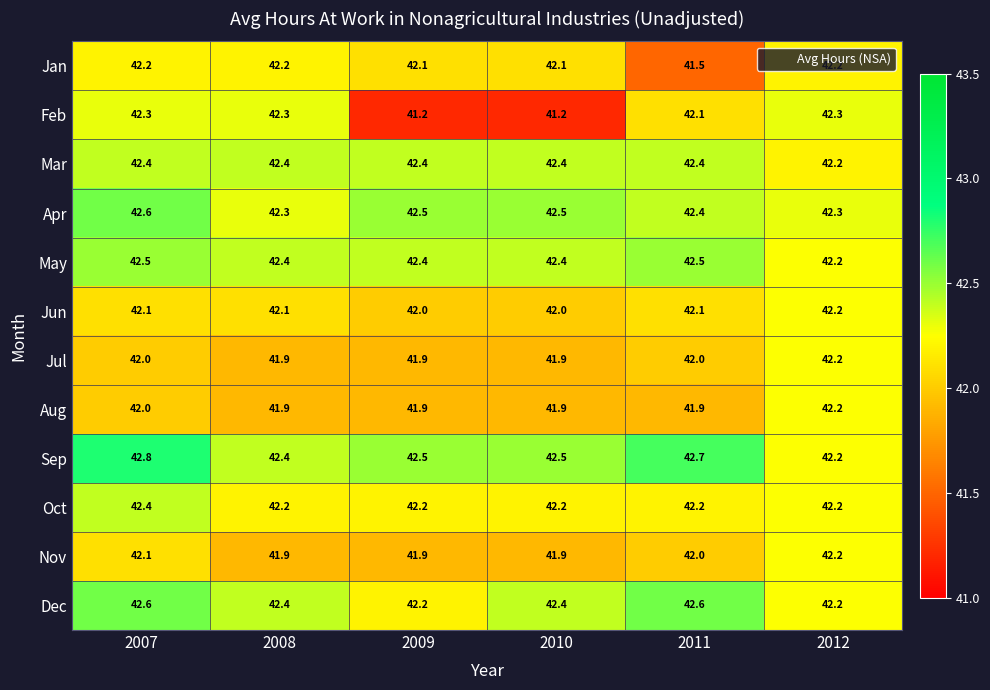

What is the sum of the Sep values at 2009 and 2008?

84.9